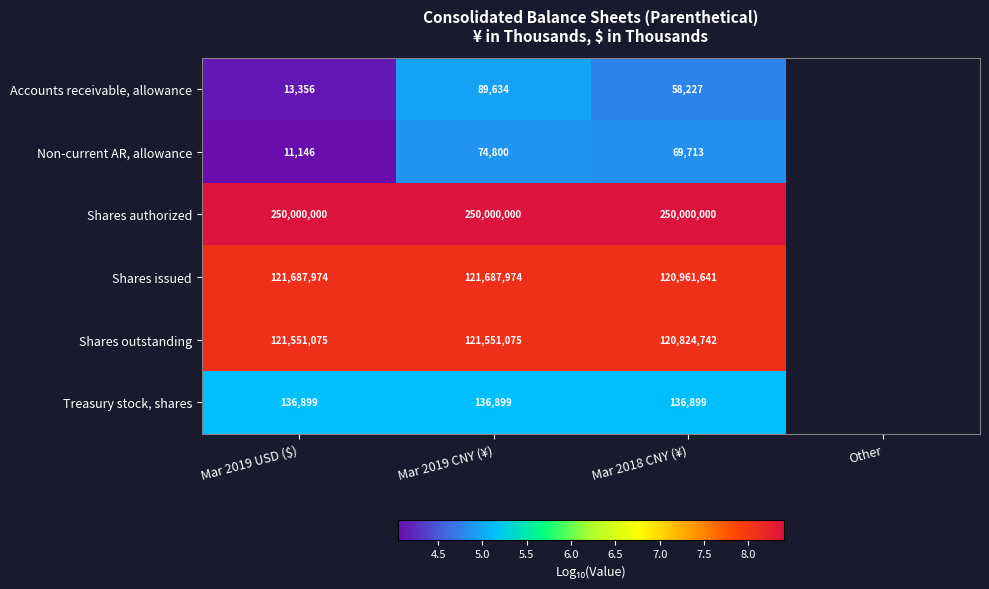

How many distinct data groups are displayed?

6